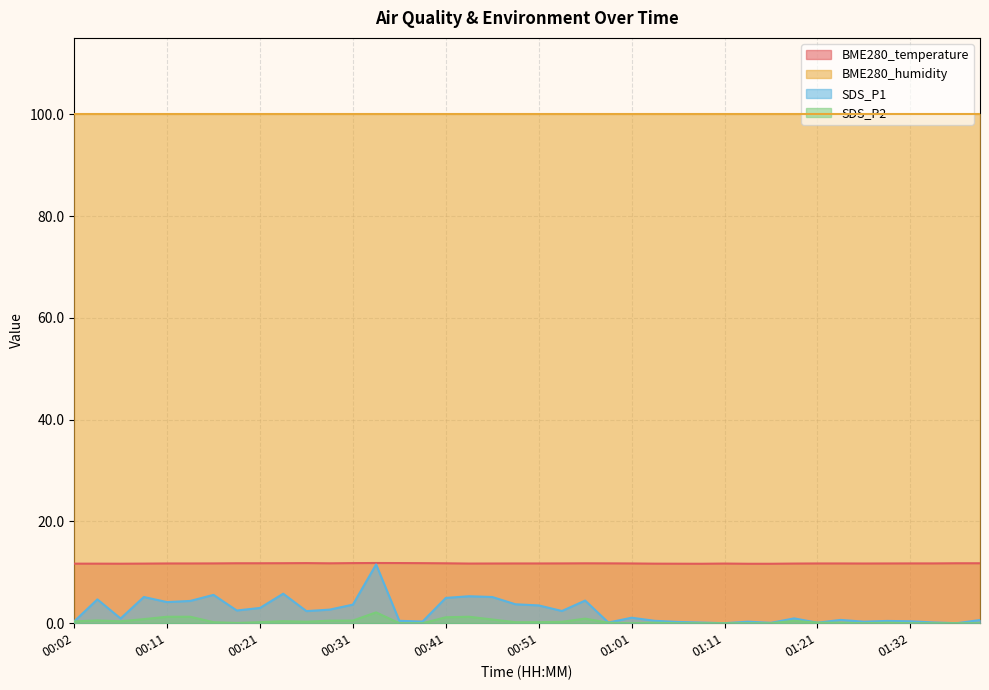

True or false: SDS_P2 and BME280_temperature intersect in this chart.

False